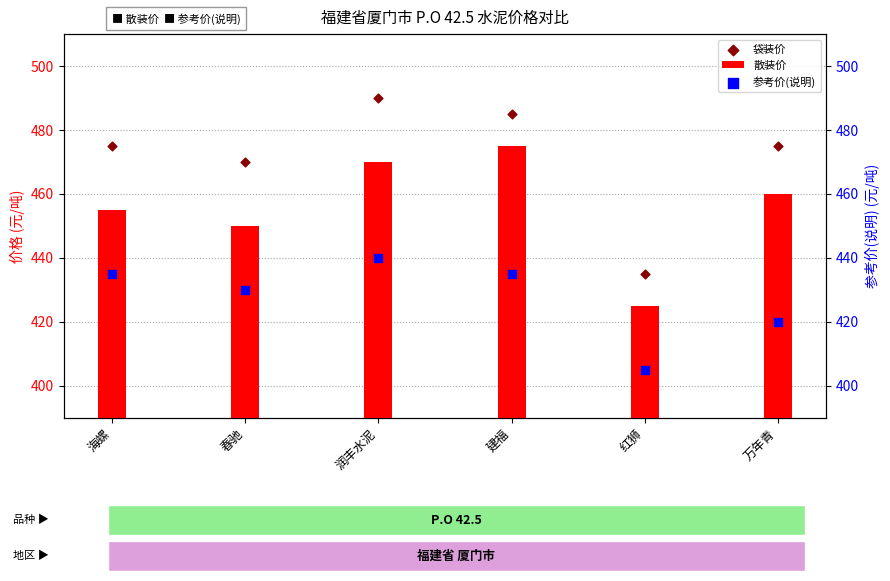

Is the value of 散装价 at 万年青 greater than the value of 参考价(说明) at 建福?

Yes